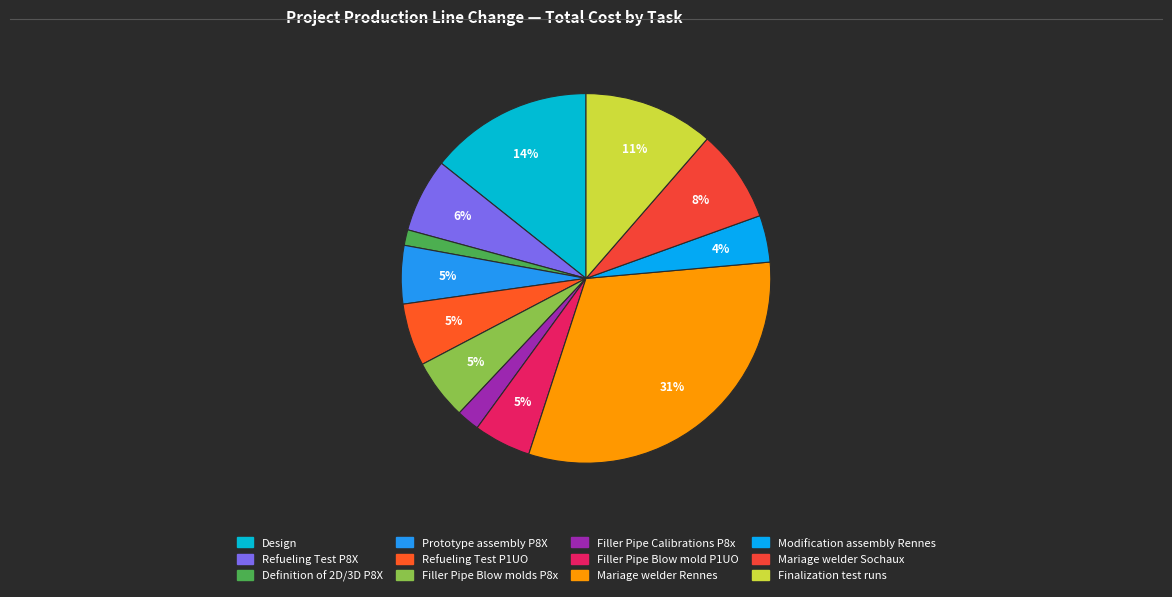

What is the change in value from Refueling Test P8X to Mariage welder Sochaux?

+18000